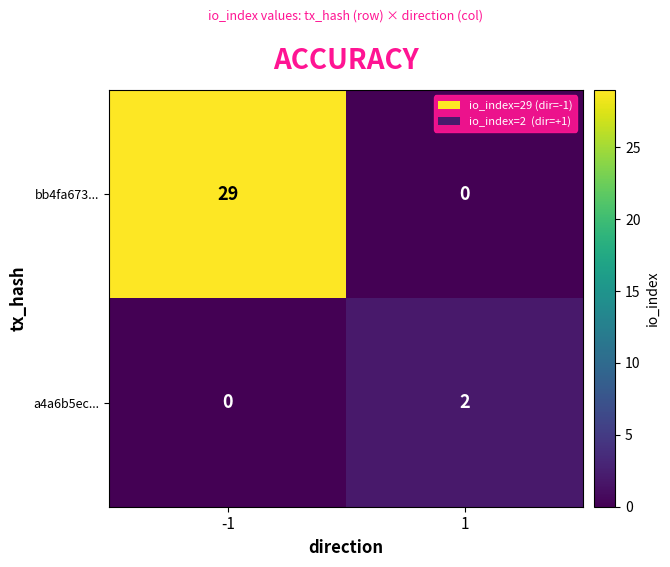

At which category is the sum across all series the highest?

-1